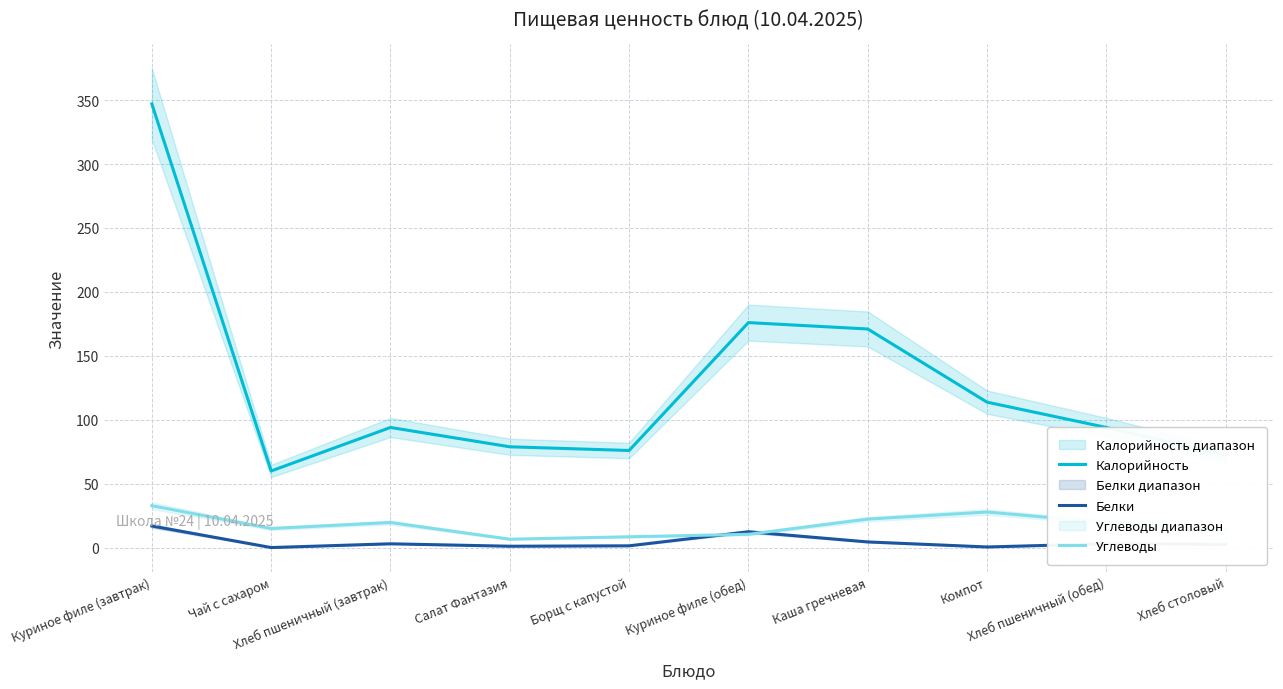

True or false: Белки and Углеводы cross at least once.

True